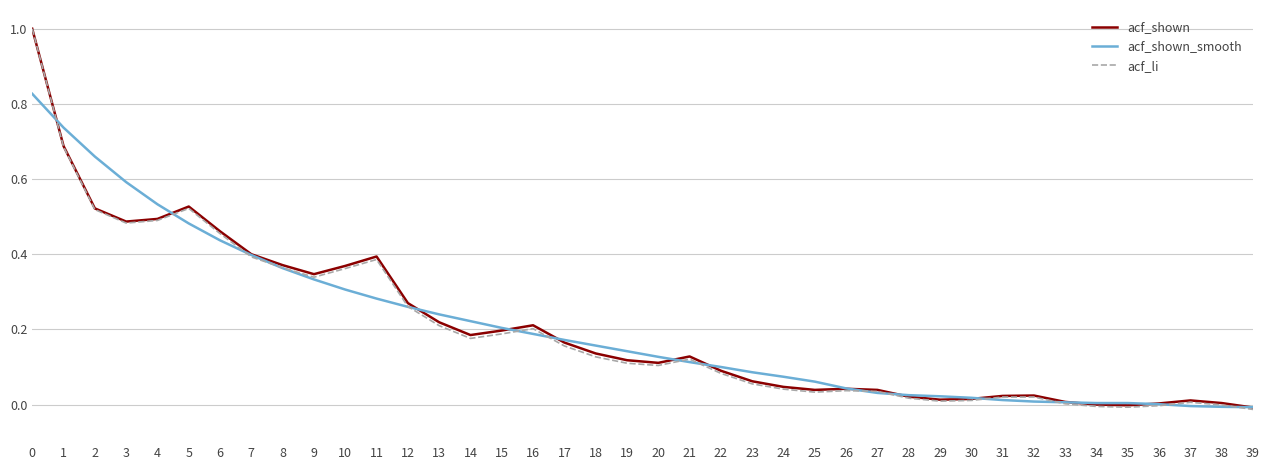

What is the maximum value shown in the chart?

1.0